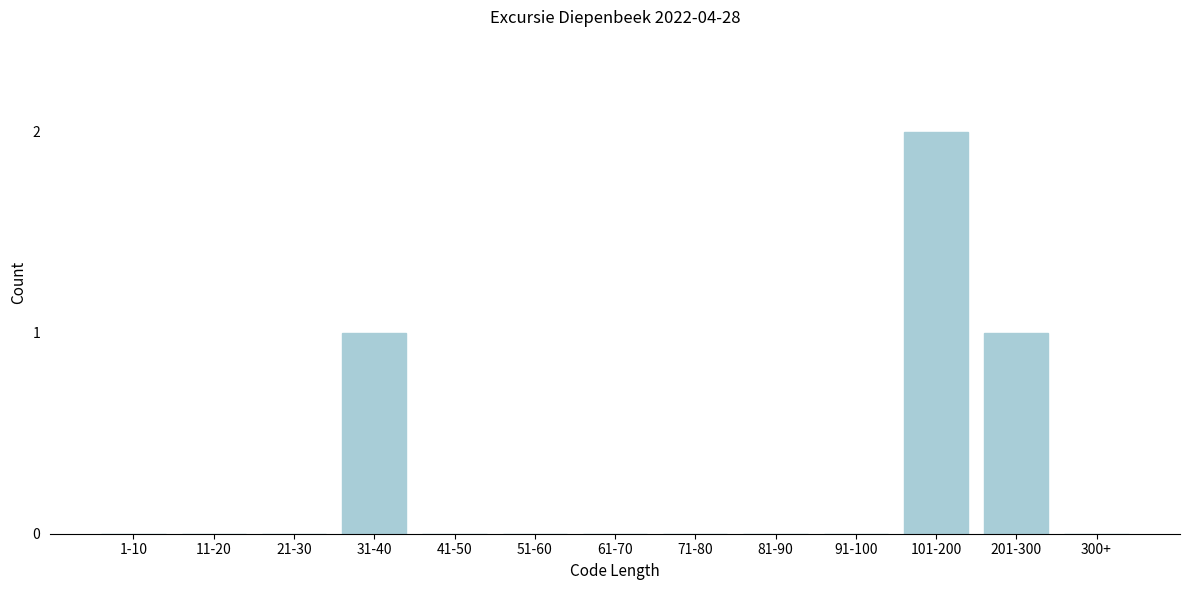

Reading left to right, transcribe all the data shown in this chart.

1-10=0	11-20=0	21-30=0	31-40=1	41-50=0	51-60=0	61-70=0	71-80=0	81-90=0	91-100=0	101-200=2	201-300=1	300+=0